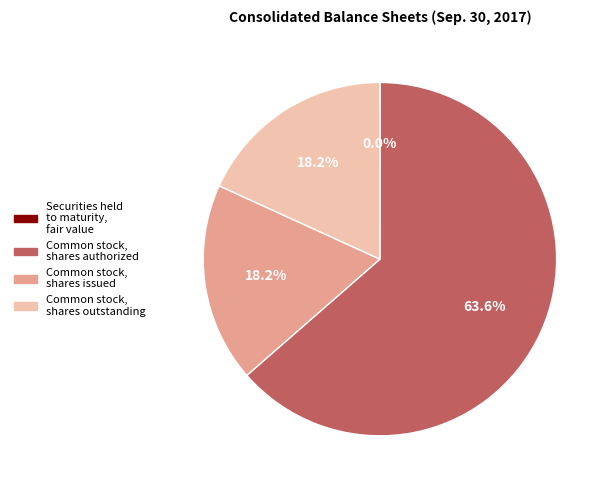

To the nearest percent, what portion does Common stock, shares outstanding represent?

18%